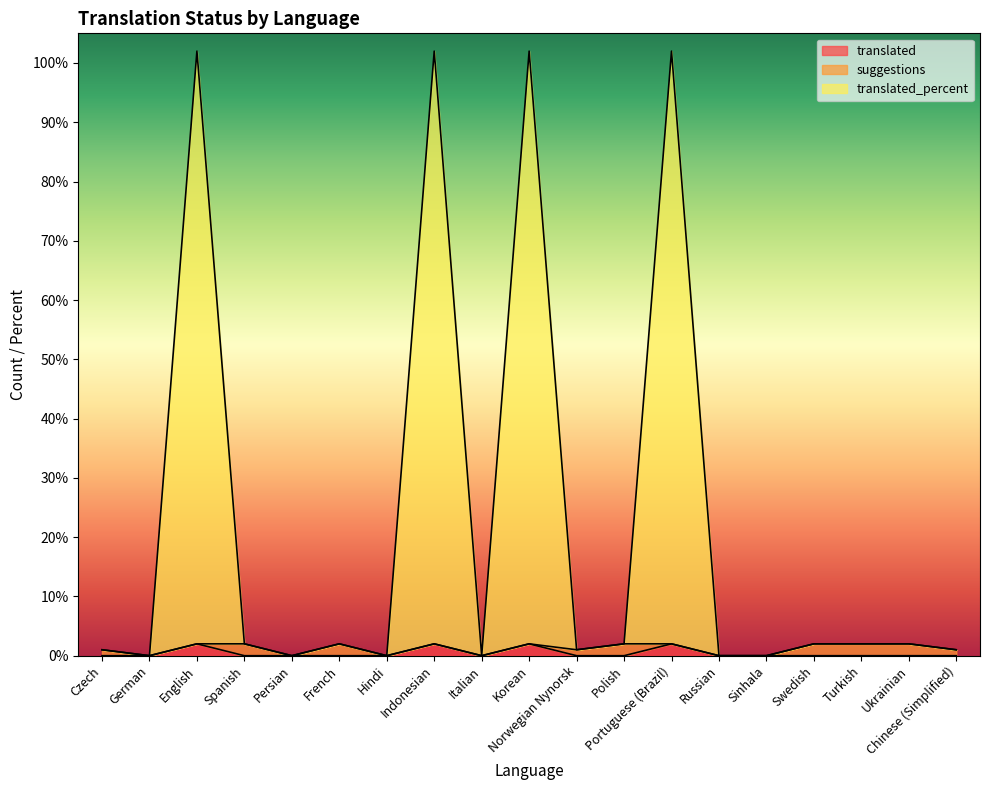

How many values in the translated_percent series exceed 2?

4